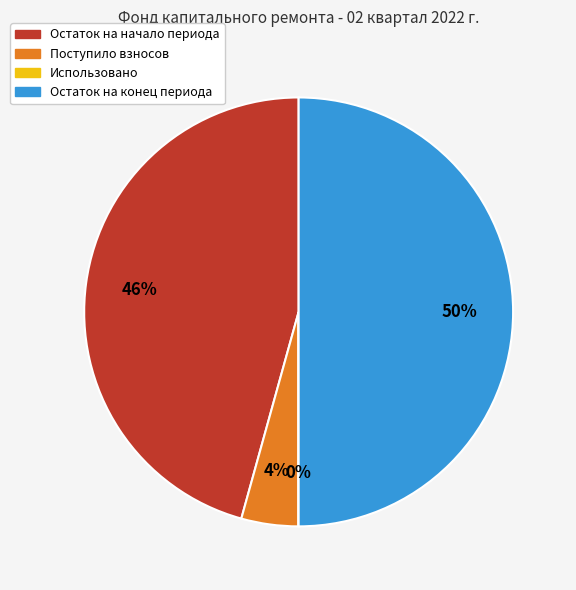

Is Поступило взносов the majority of the pie?

No